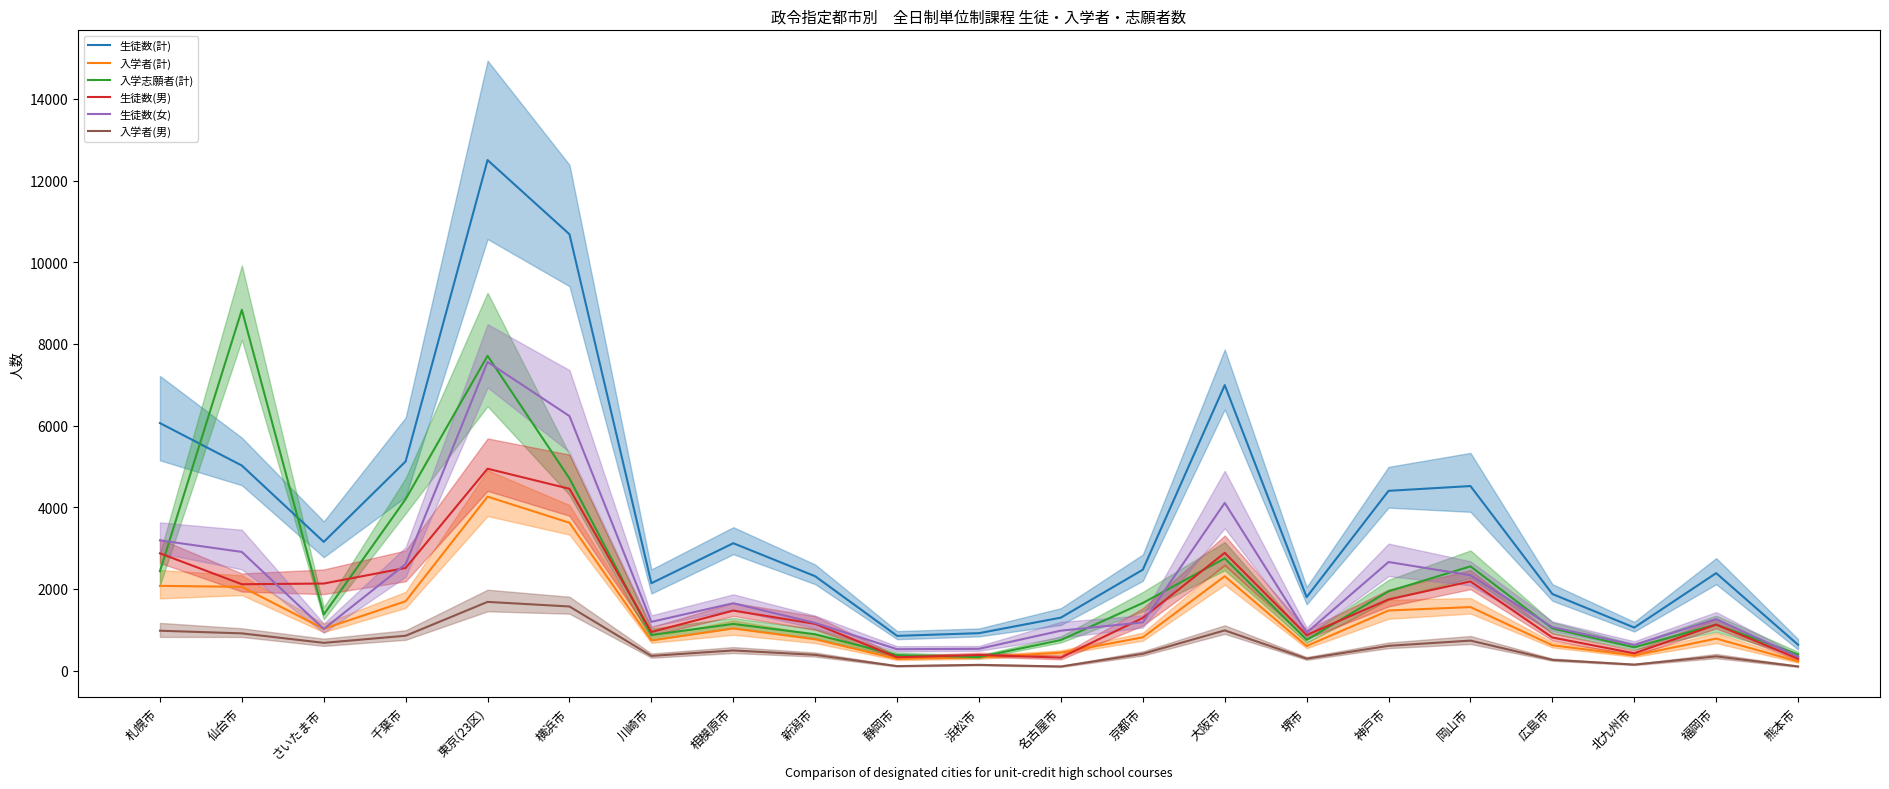

What is the value of the 入学者(男) point at the 10th from the left?

110